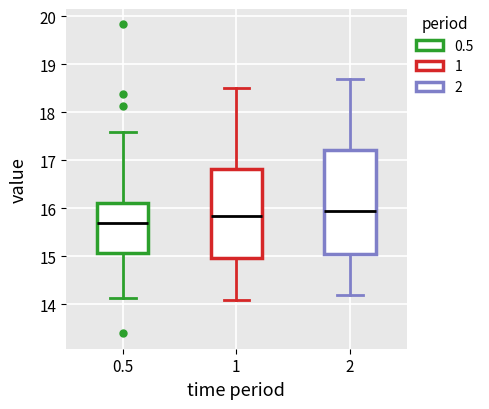

Reading left to right, read every box against the y-axis: the position of its median line, the range the box covers, and the ends of its whiskers. The values are not printed on the chart, so give them approximately, as read against the axis.

0.5: median 15.7, box 15.1 to 16.1, whiskers 14.1 to 17.6
1: median 15.9, box 15.0 to 16.8, whiskers 14.1 to 18.5
2: median 16.0, box 15.1 to 17.2, whiskers 14.2 to 18.7